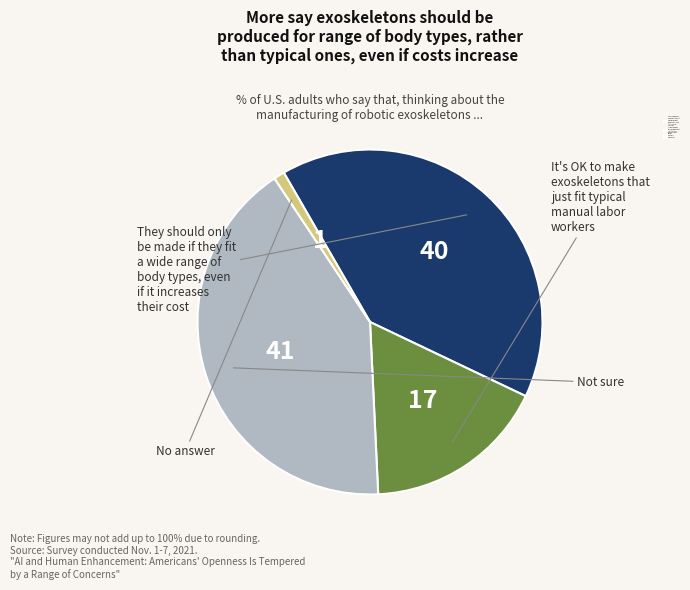

Is there a majority slice in this chart?

No